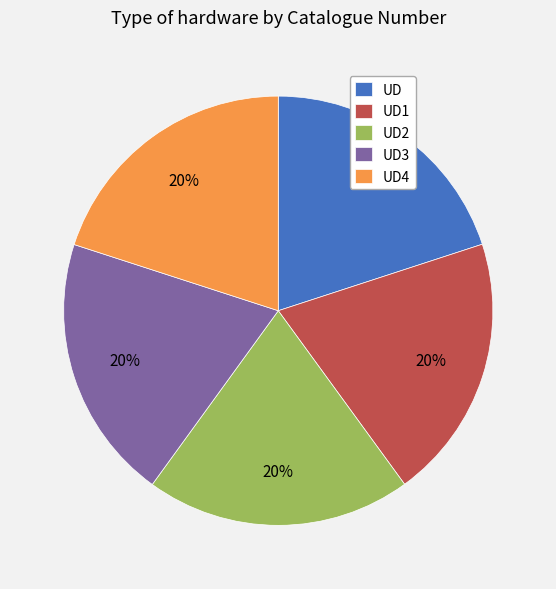

What percentage is the UD slice, to the nearest percent?

20%